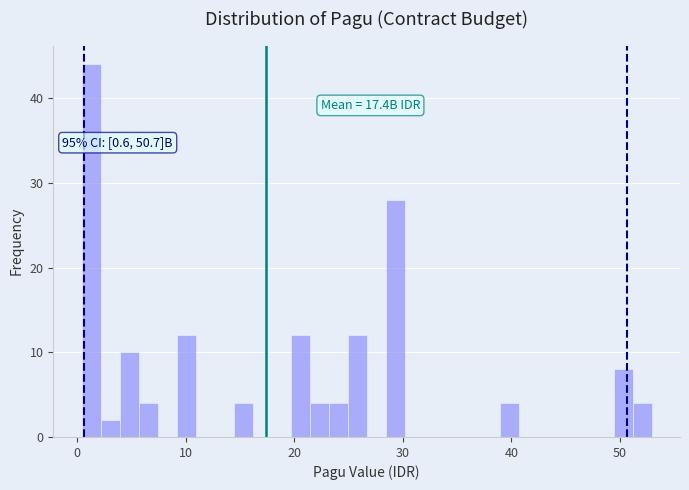

Read against the x-axis, roughly where is the centre of the tallest bar?

1